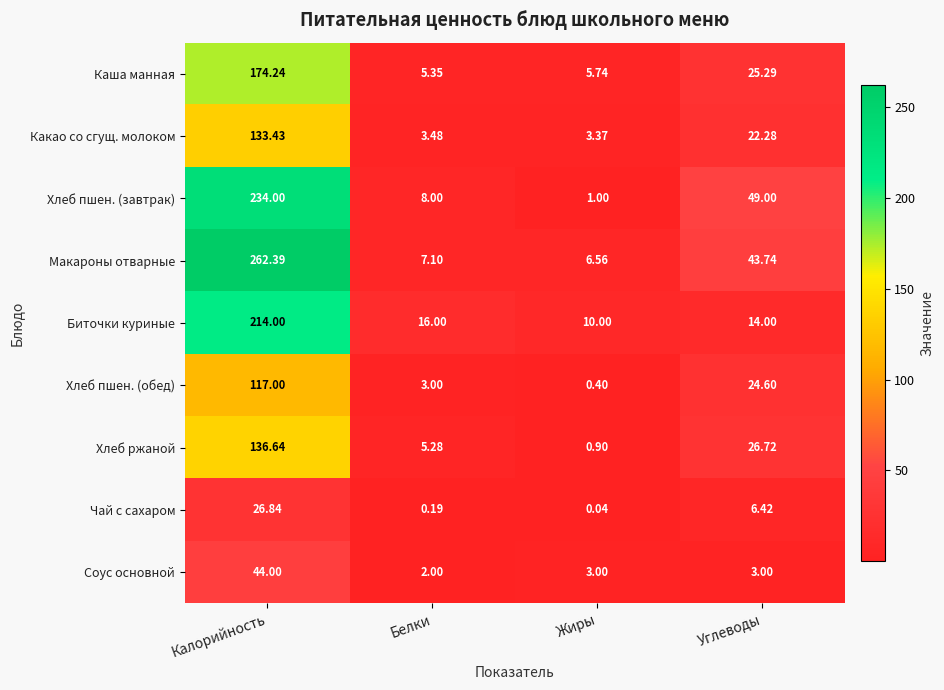

Which series has the widest spread of values?

Макароны отварные